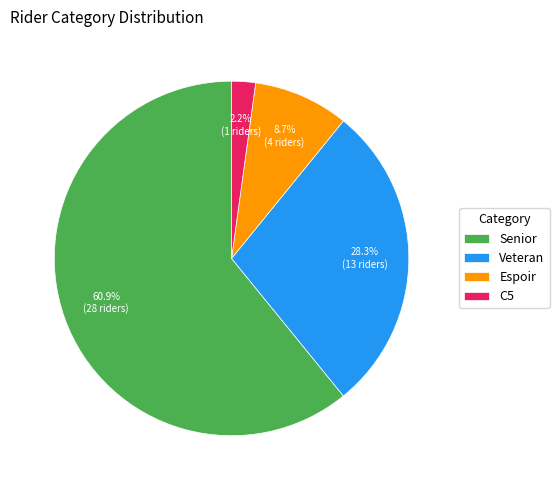

To the nearest percent, what is the combined percentage of Veteran and C5?

30%